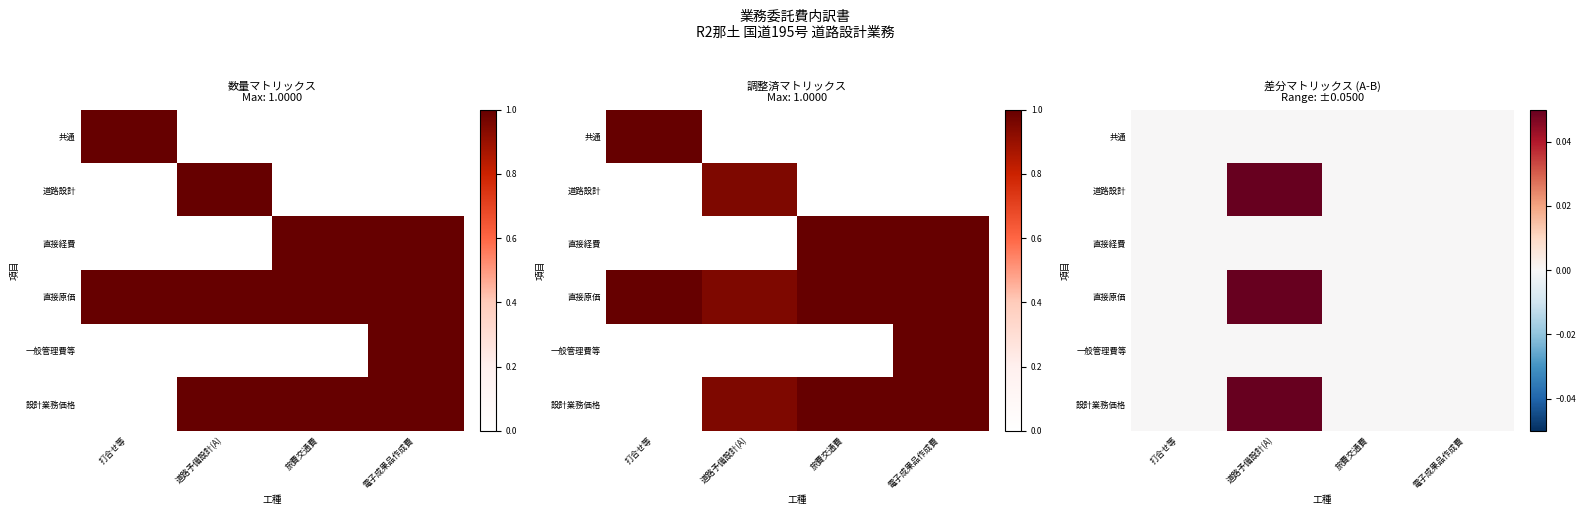

The value of 道路設計 at 道路予備設計(A) is 0.1. True or false?

False